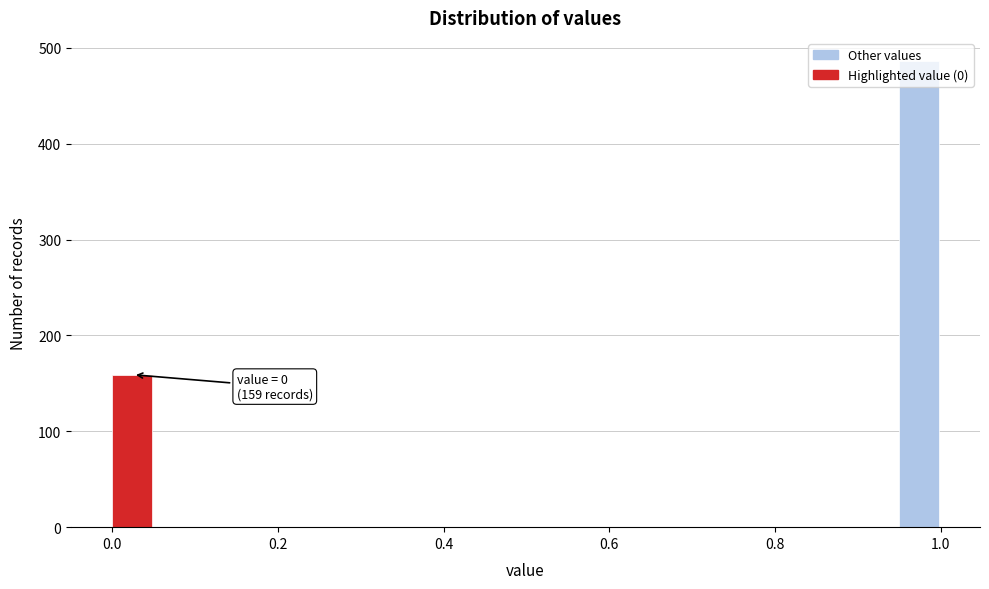

Read against the x-axis, roughly where is the centre of the tallest bar?

0.98